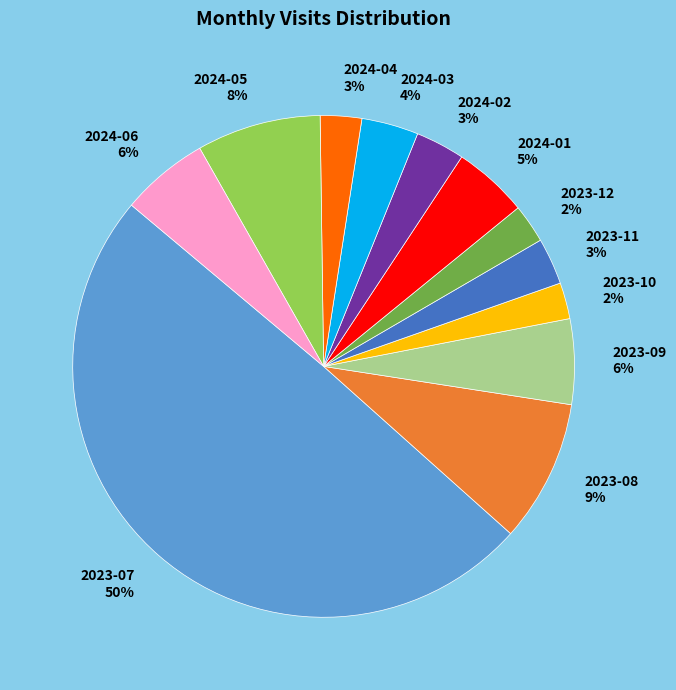

Which has a higher value, 2023-09 or 2024-03?

2023-09